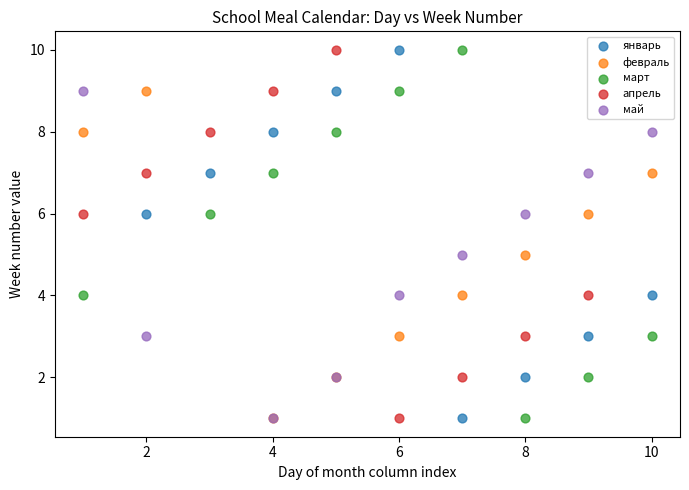

What are all the series names shown in the legend?

январь, февраль, март, апрель, май